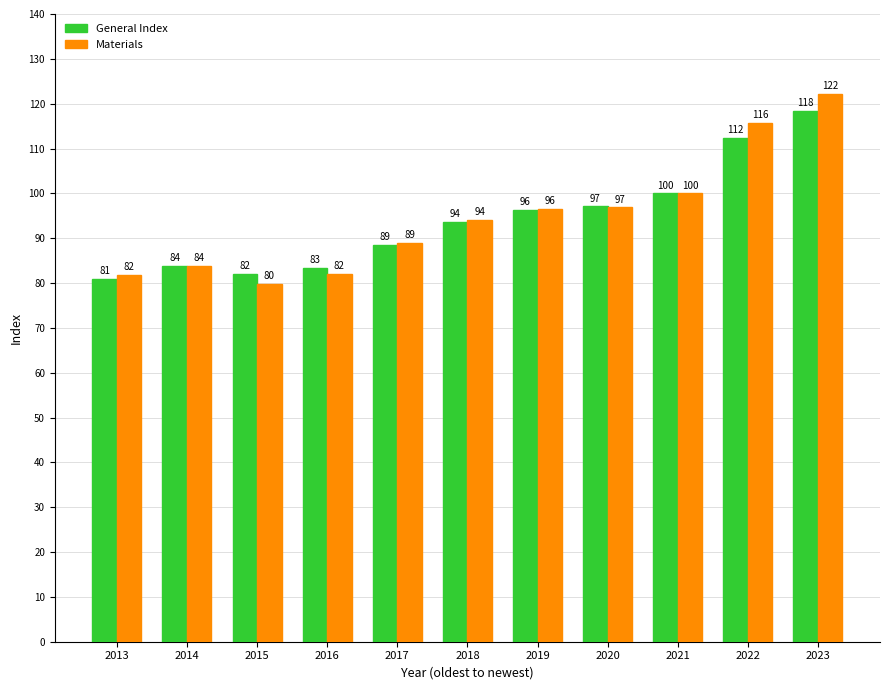

What is the difference between the maximum and minimum values in the General Index series?

37.4